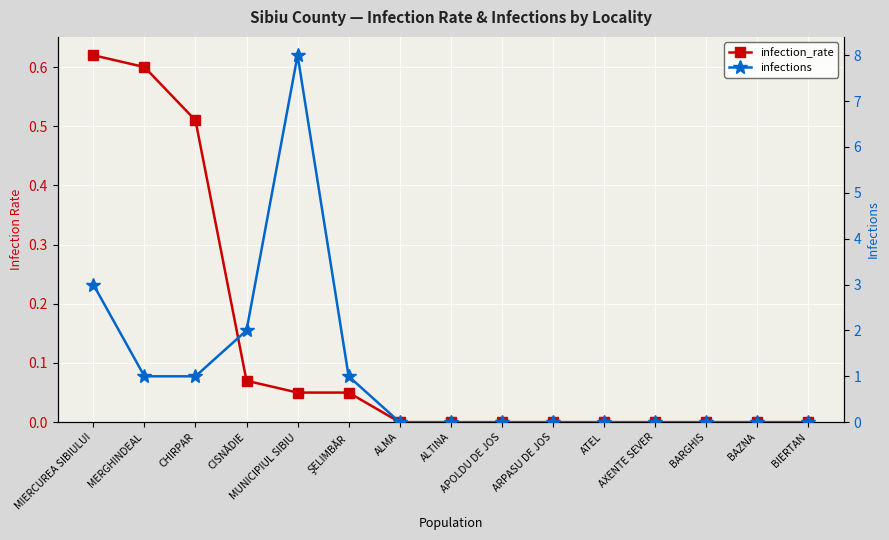

The value of infections at APOLDU DE JOS is 0.0. True or false?

True